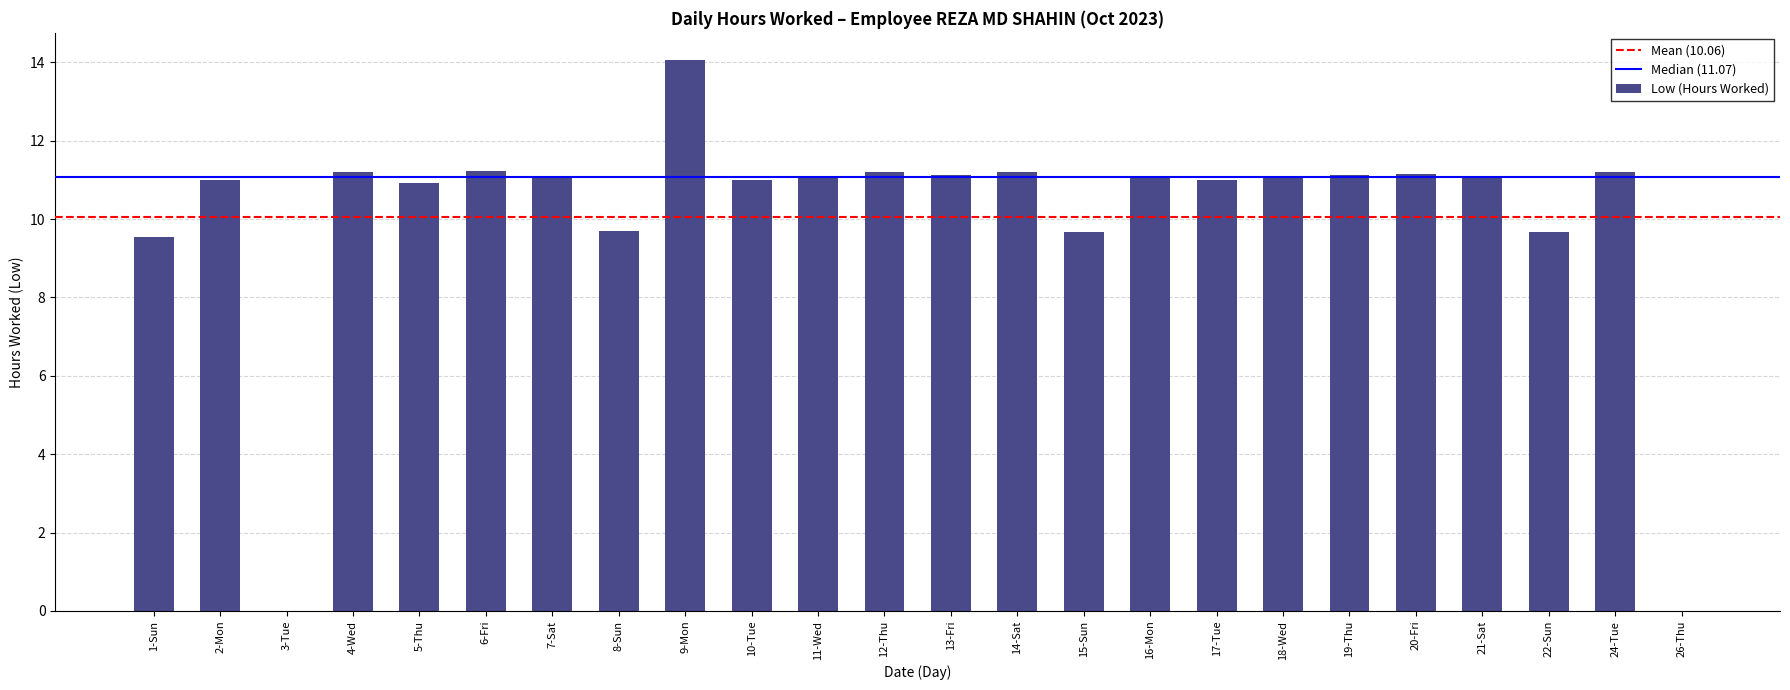

What is the ratio of the value at 1-Sun to the value at 7-Sat?

0.9